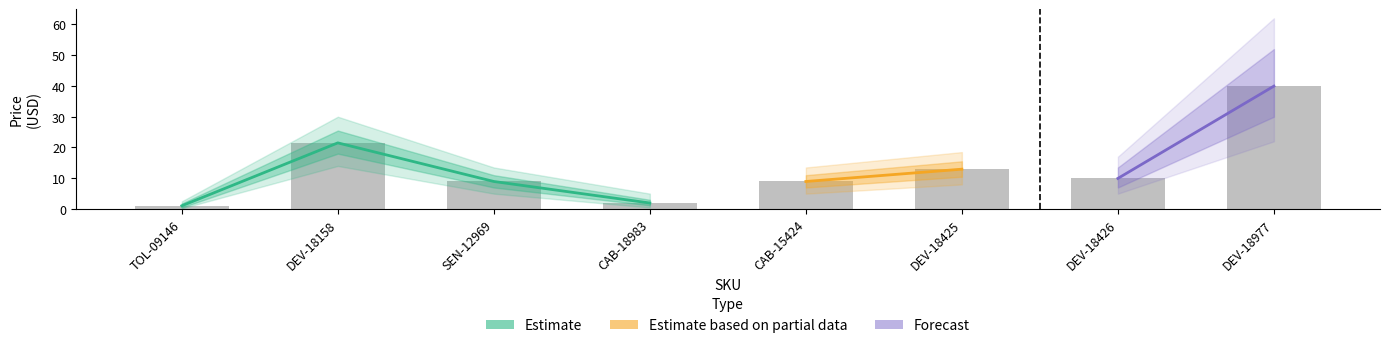

What is the ratio of the value at DEV-18977 to the value at CAB-15424?

4.5